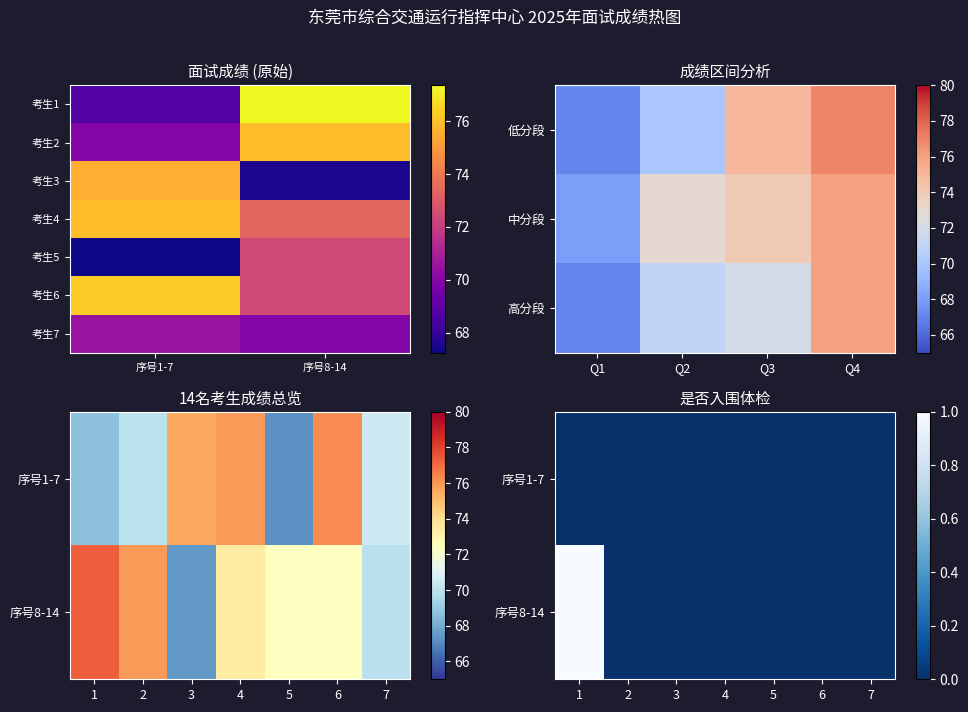

Between 5 and 6, which is larger?

6